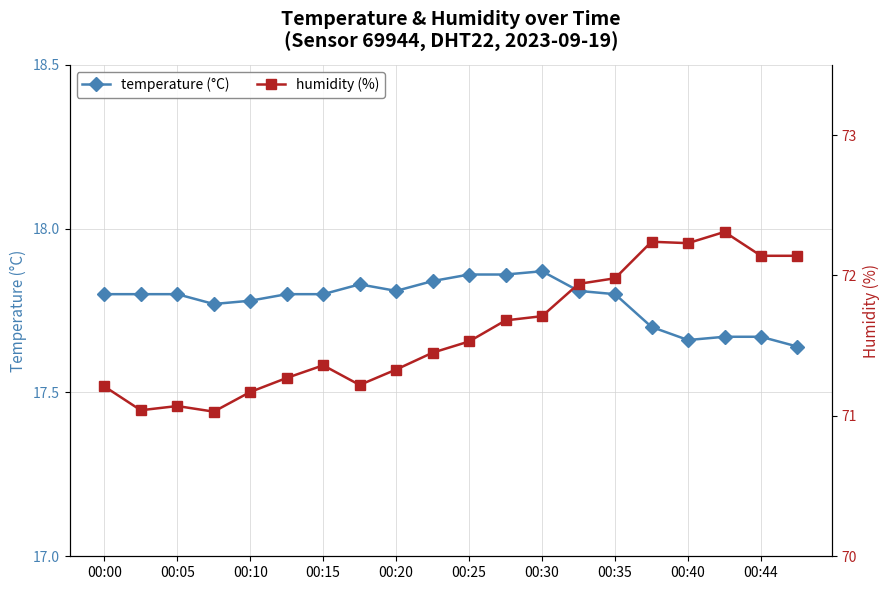

Count the temperature (°C) values in the range 17 to 18.

20